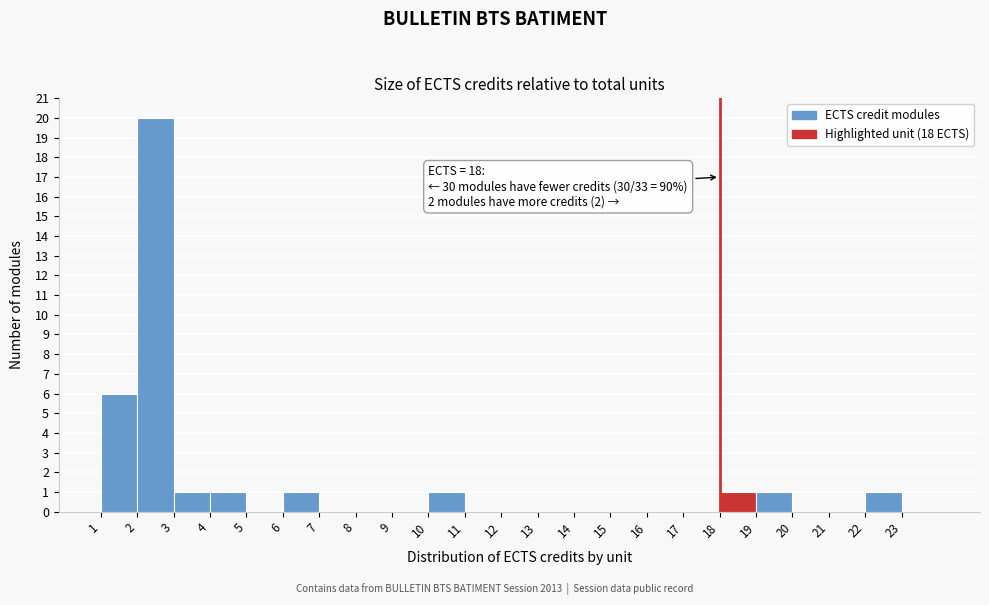

Over which range of the x-axis is the bar tallest?

2 to 3